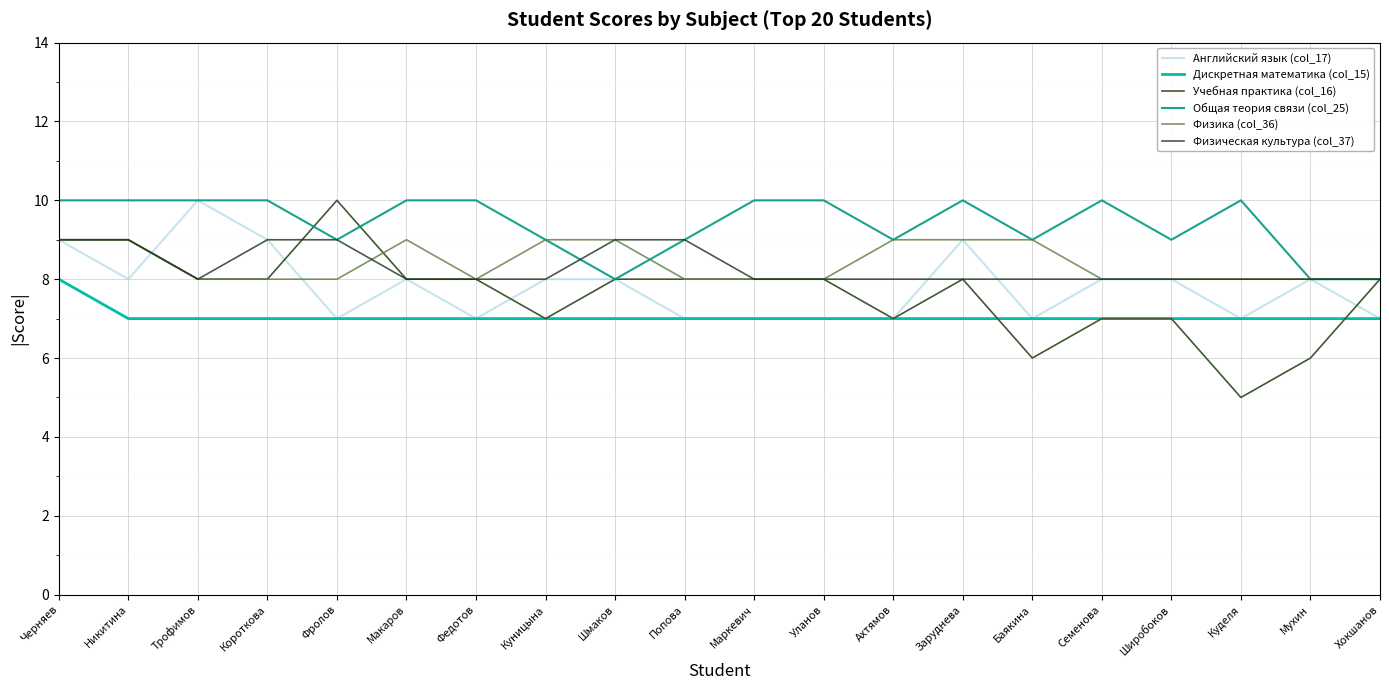

What is the highest value of the Физика (col_36) series?

9